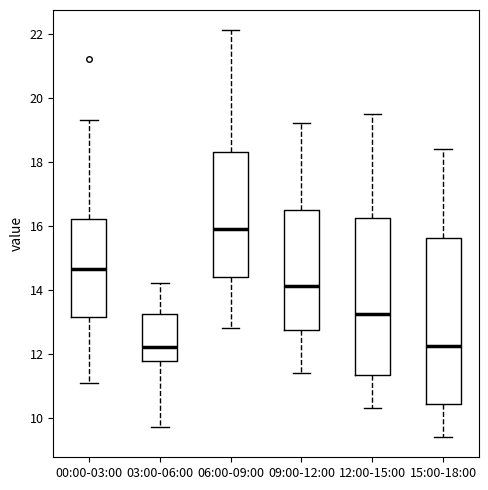

Comparing the boxes themselves (not the whiskers), which one is the tallest?

15:00-18:00